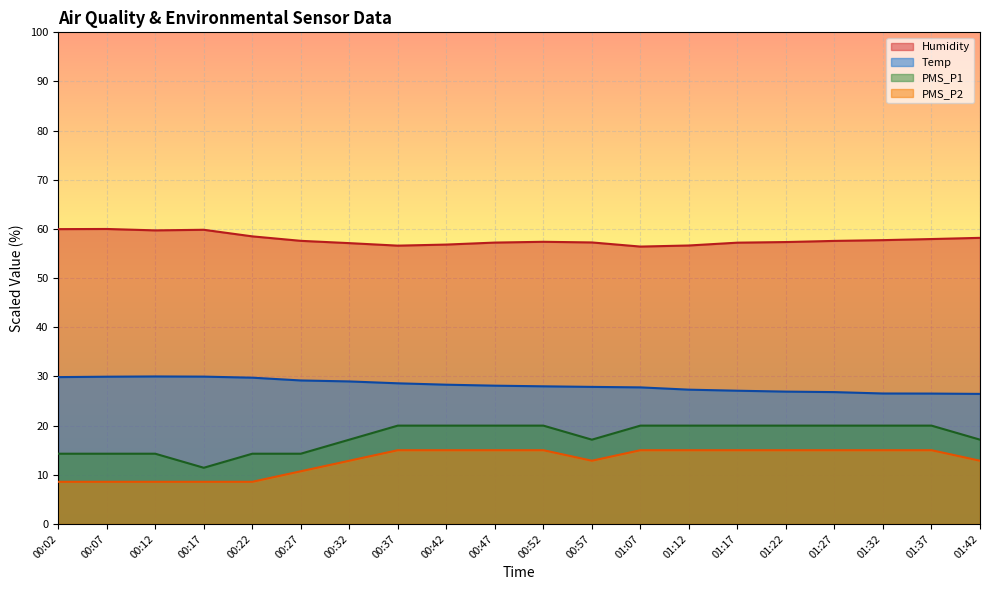

Does the chart display data point markers on the line(s)?

No